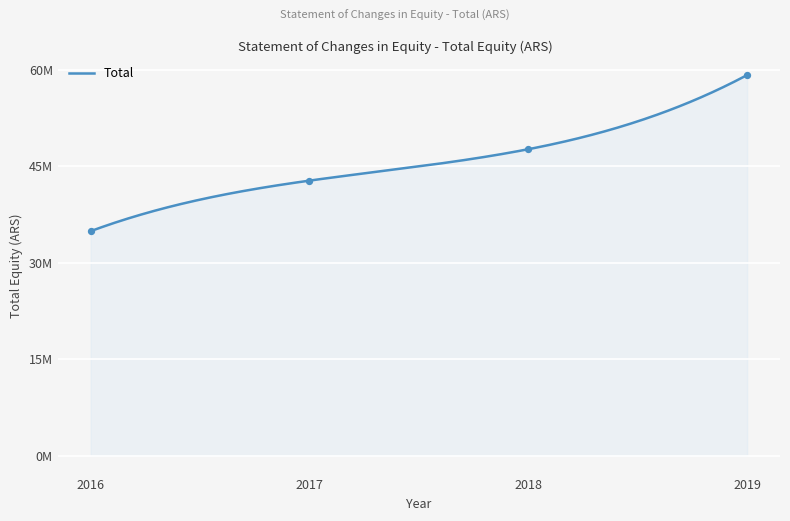

What is the ratio of the value at 2019 to the value at 2017?

1.4